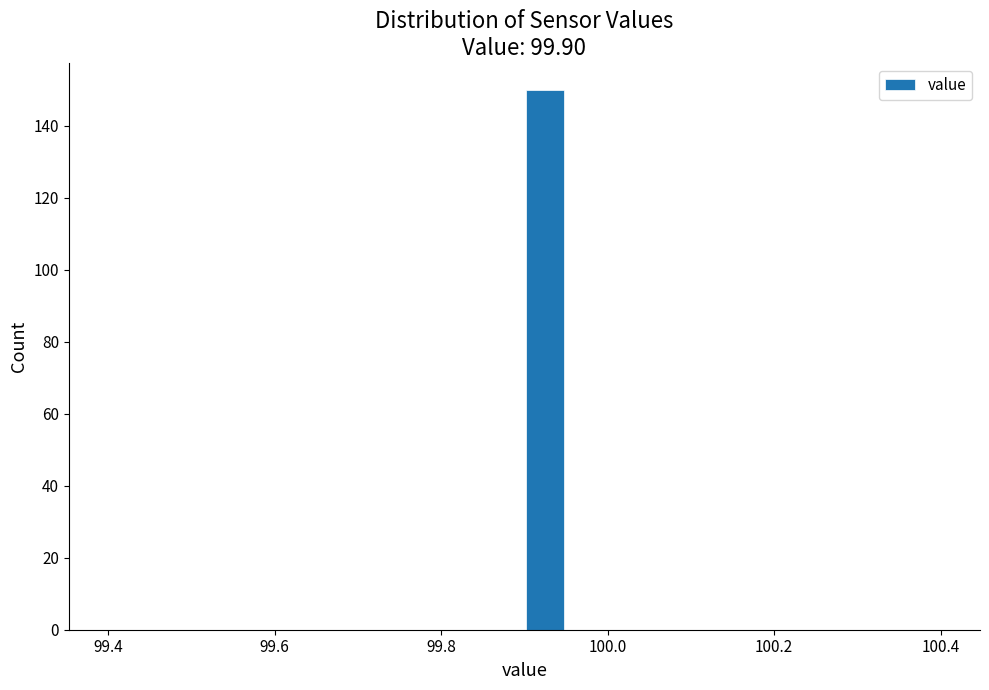

Around what value on the x-axis is the tallest bar? Give the approximate position of its centre, as read against the axis.

99.92